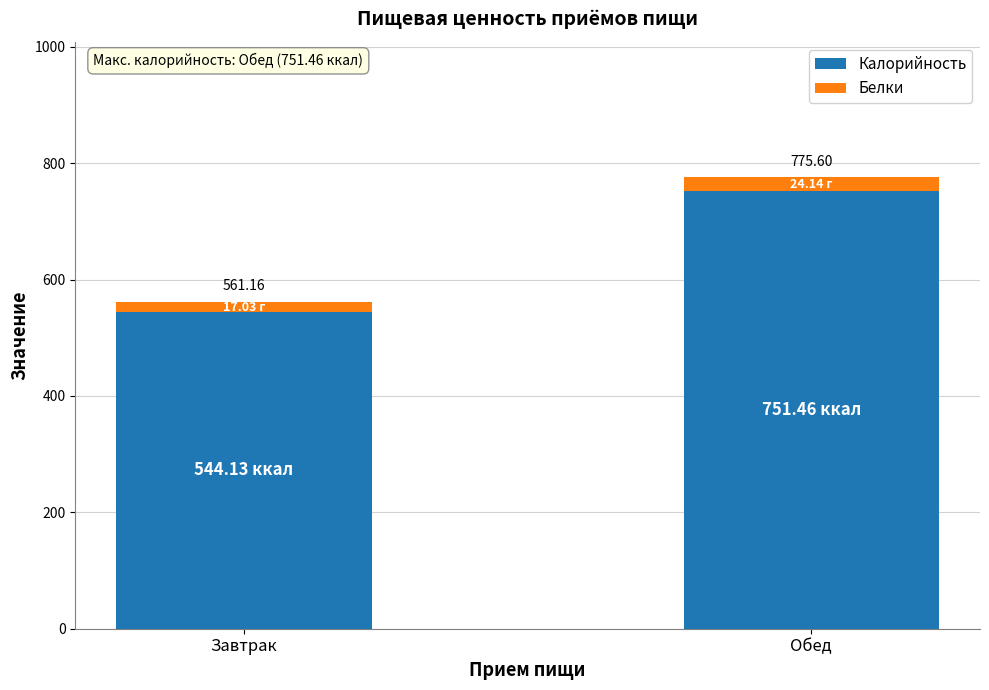

Does the chart contain stacked bars?

Yes